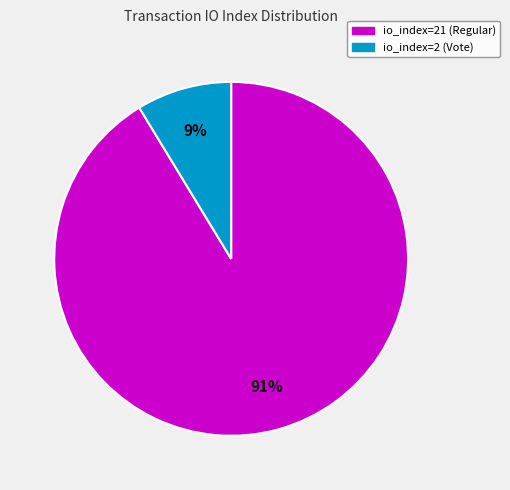

To the nearest percent, what portion does io_index=2 (Vote) represent?

9%